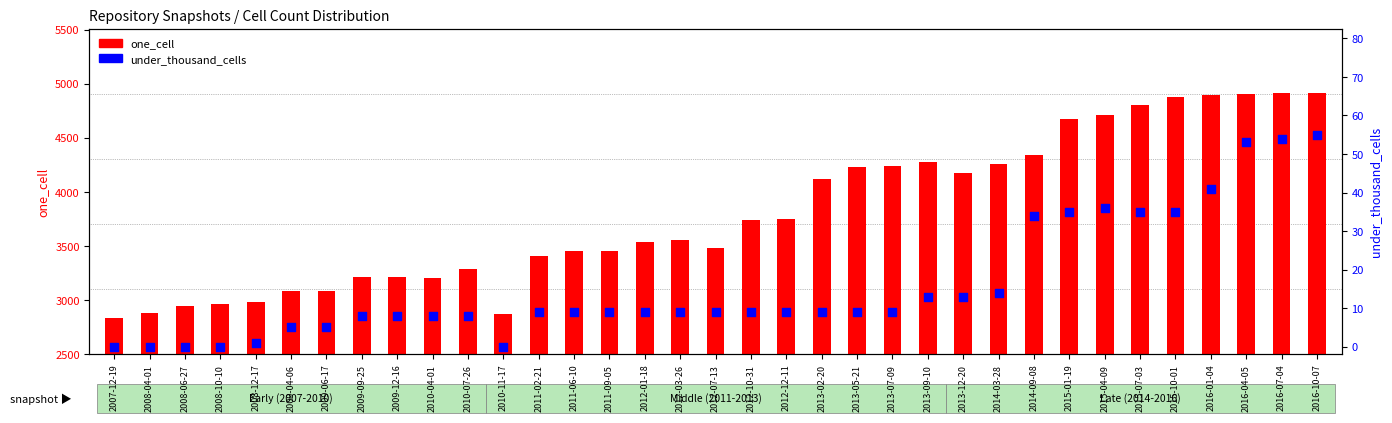

Is the value of under_thousand_cells at 2013-05-21 greater than the value of one_cell count at 2008-06-27?

No